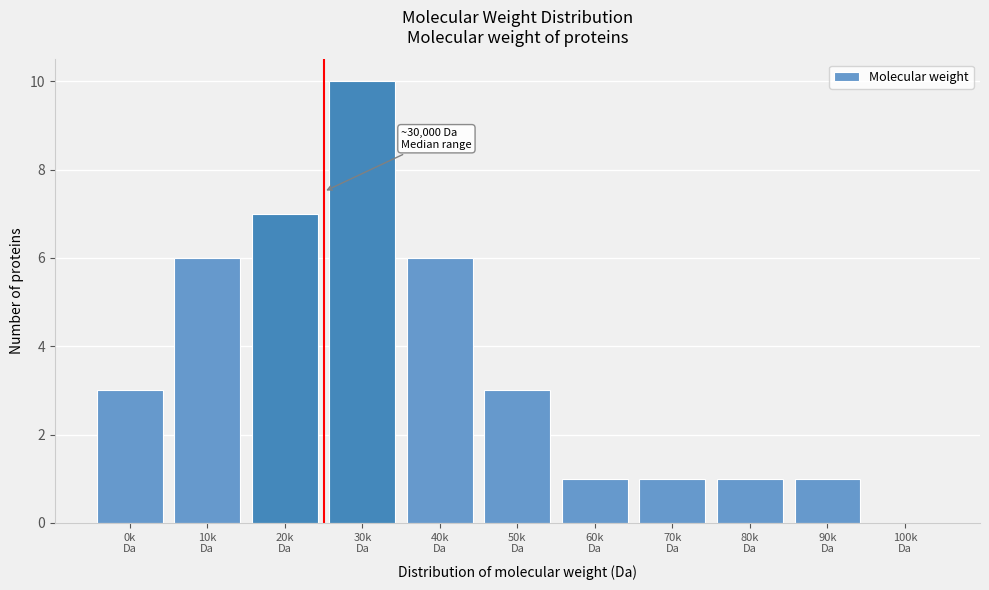

What is the greatest value displayed?

10